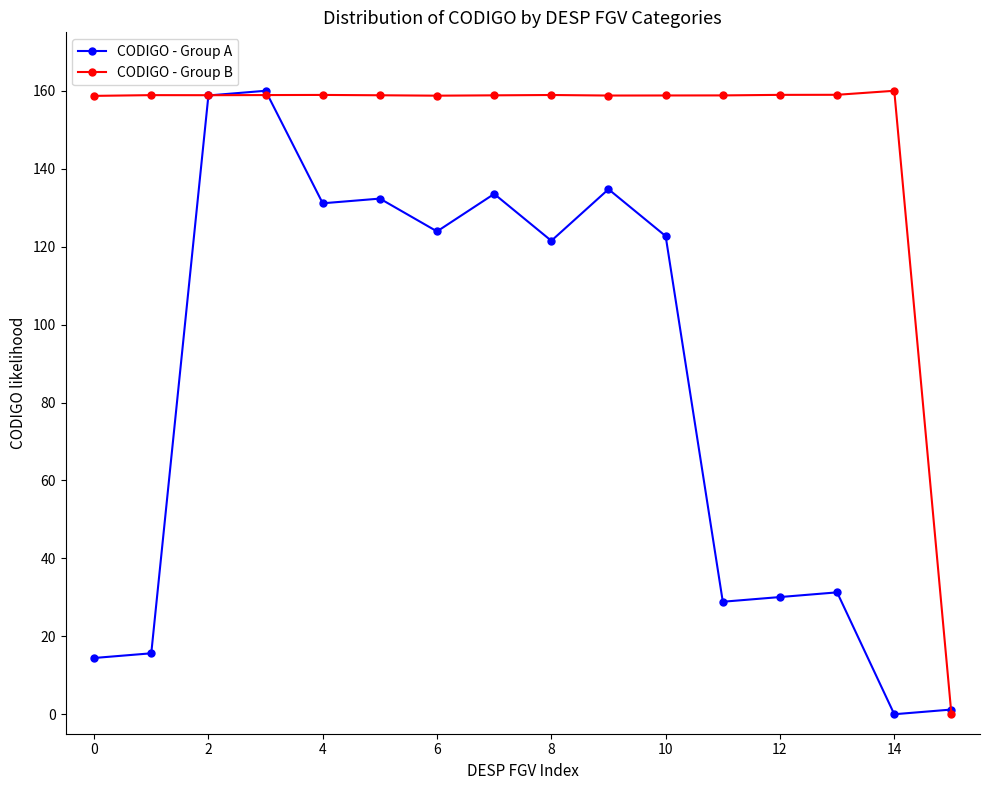

Which series ends up on top after the final intersection of CODIGO - Group B and CODIGO - Group A?

CODIGO - Group A